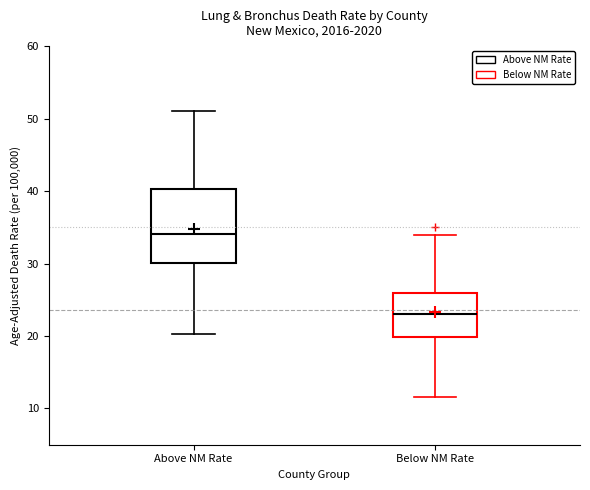

Where does the upper whisker of the box for Below NM Rate end on the y-axis? The values are not printed on the chart, so give them approximately, as read against the axis.

34